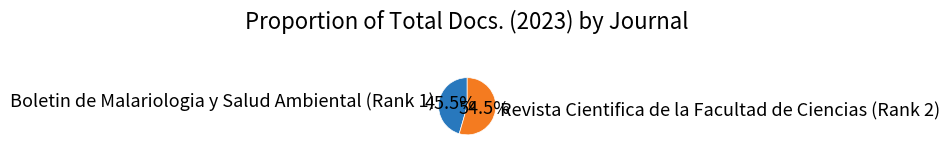

Does Boletin de Malariologia y Salud Ambiental (Rank 1) represent more than half of the total?

No